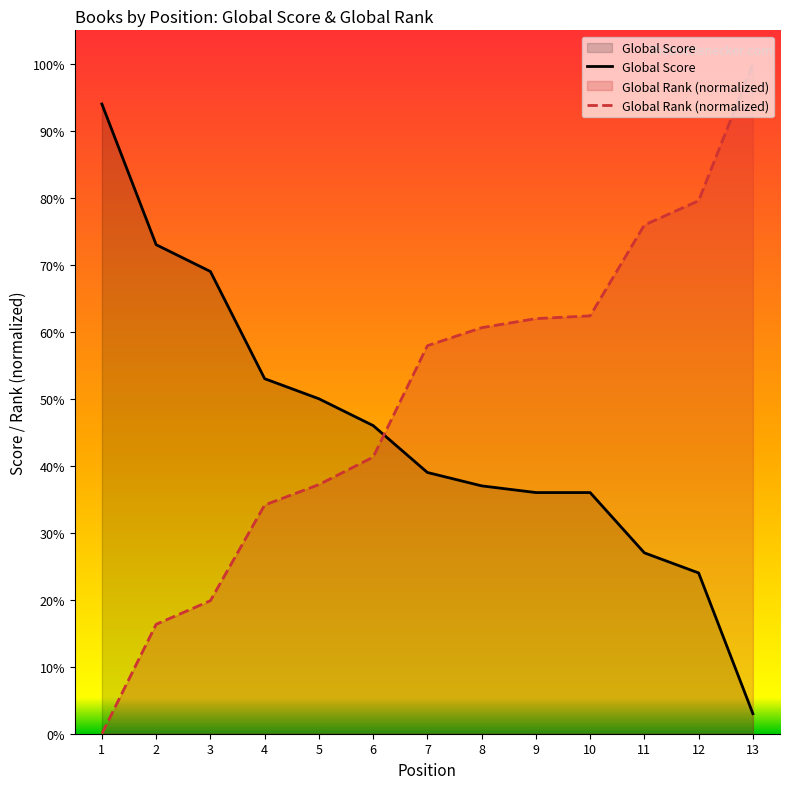

True or false: Global Rank (scaled) has more than 0 interior local peaks.

False